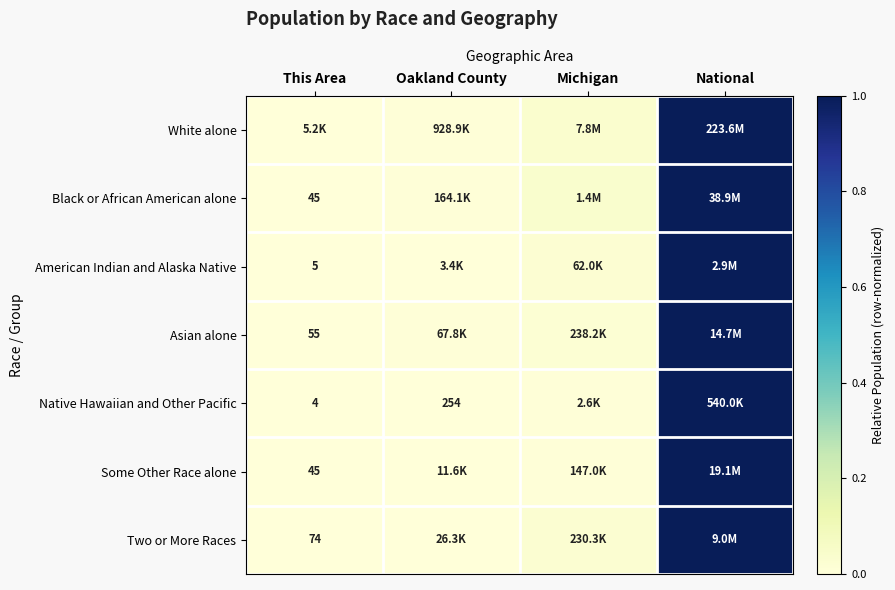

At which label is Two or More Races closest to 0?

This Area